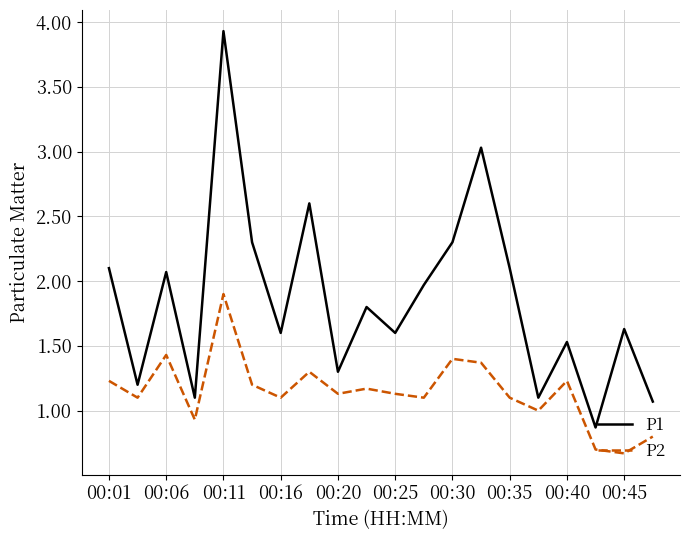

Which series has the largest total across all categories?

P1